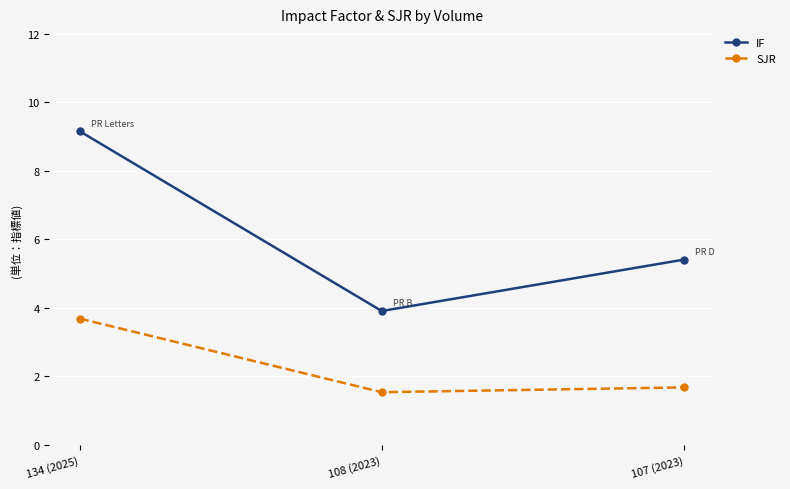

What is the sum of all SJR values?

6.9